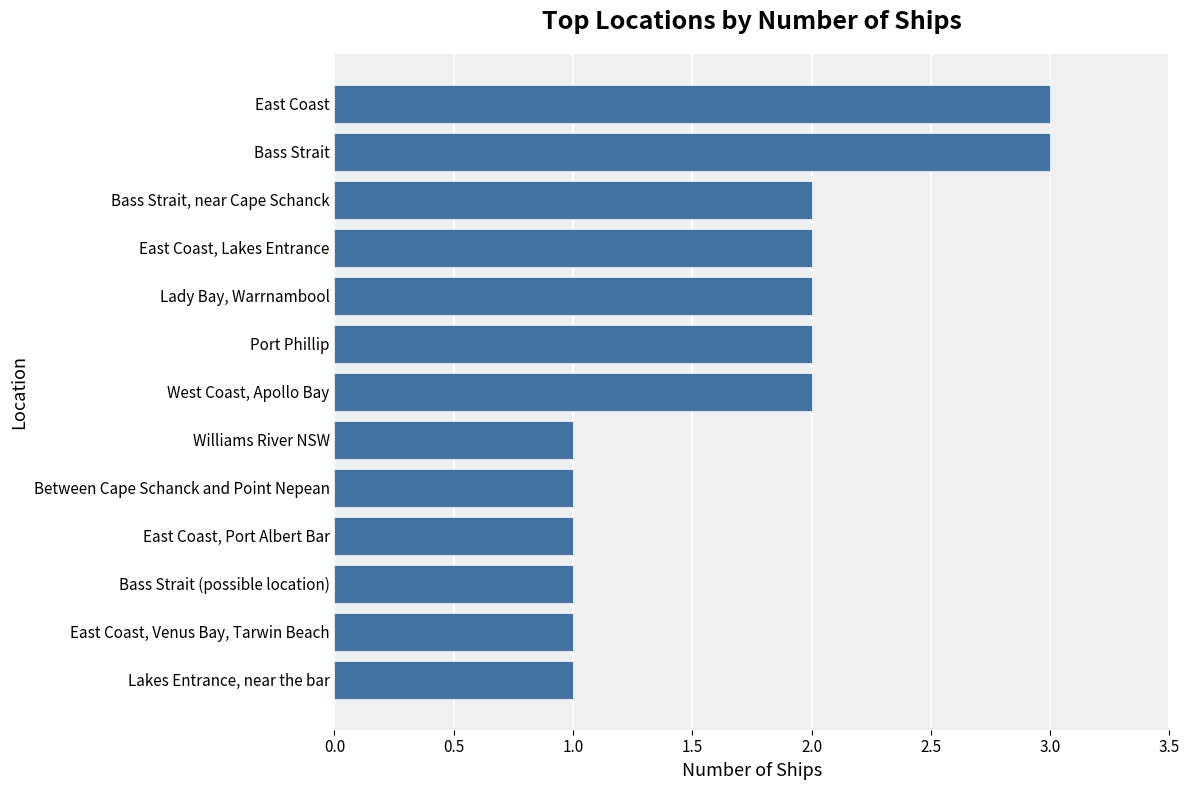

How many data points does each series have?

13